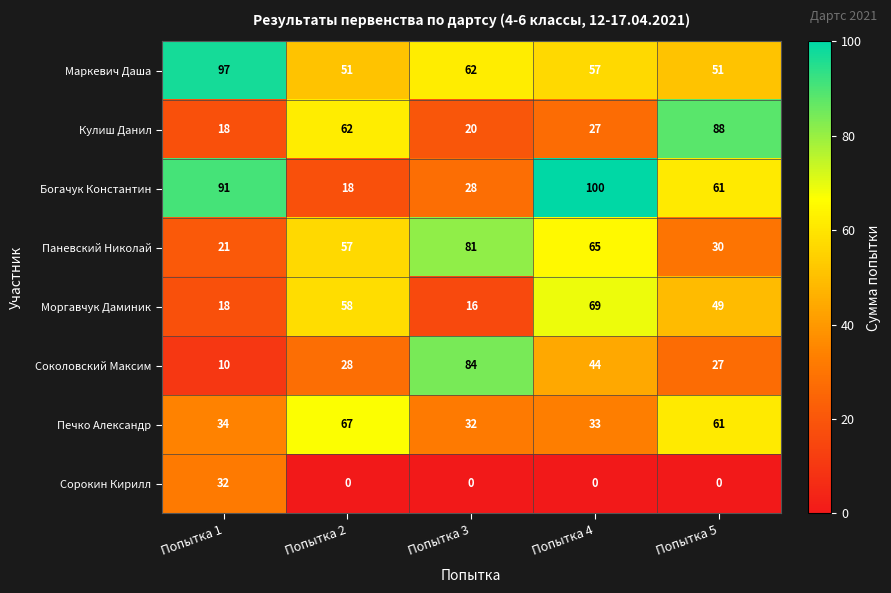

What is the maximum value for Паневский Николай?

81